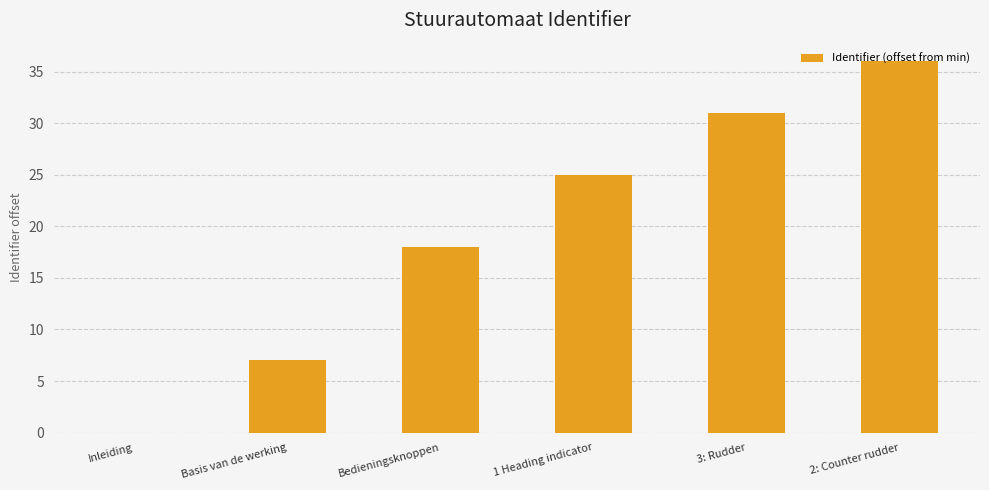

Reading left to right, list all the values displayed in this chart.

Inleiding=0	Basis van de werking=7	Bedieningsknoppen=18	1 Heading indicator=25	3: Rudder=31	2: Counter rudder=36